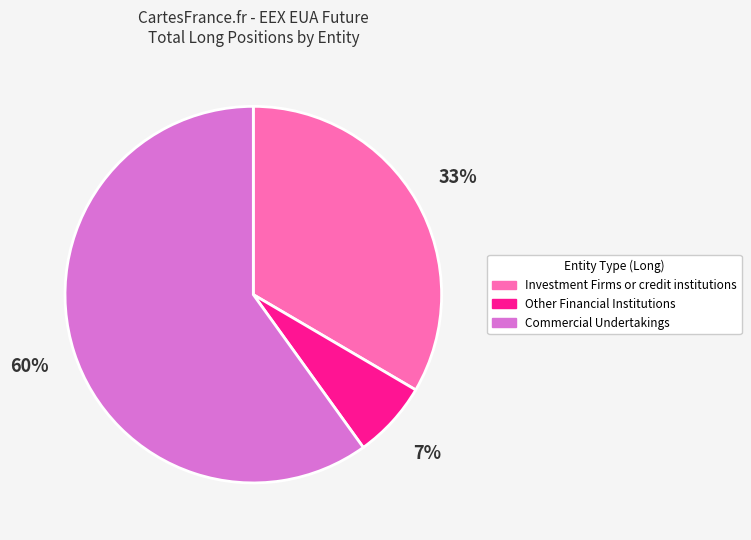

Between Investment Firms or credit institutions and Commercial Undertakings, which is larger?

Commercial Undertakings